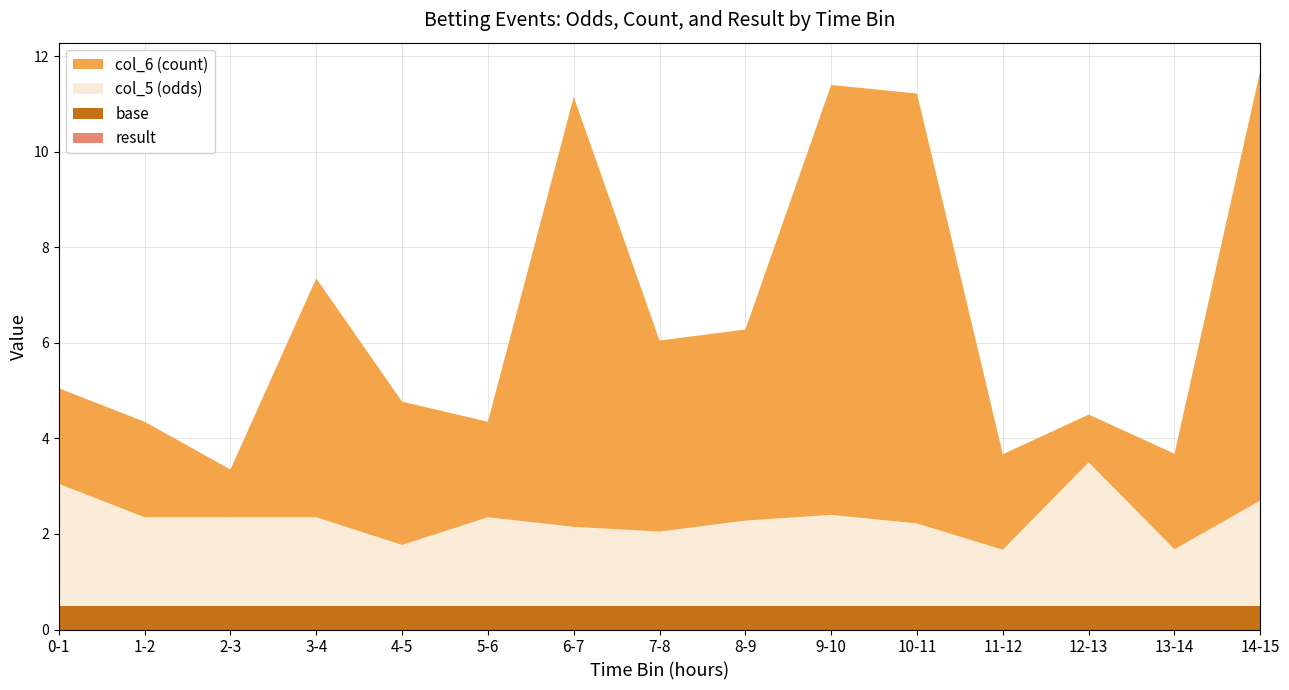

What is the total value across all series at 6-7?

11.2